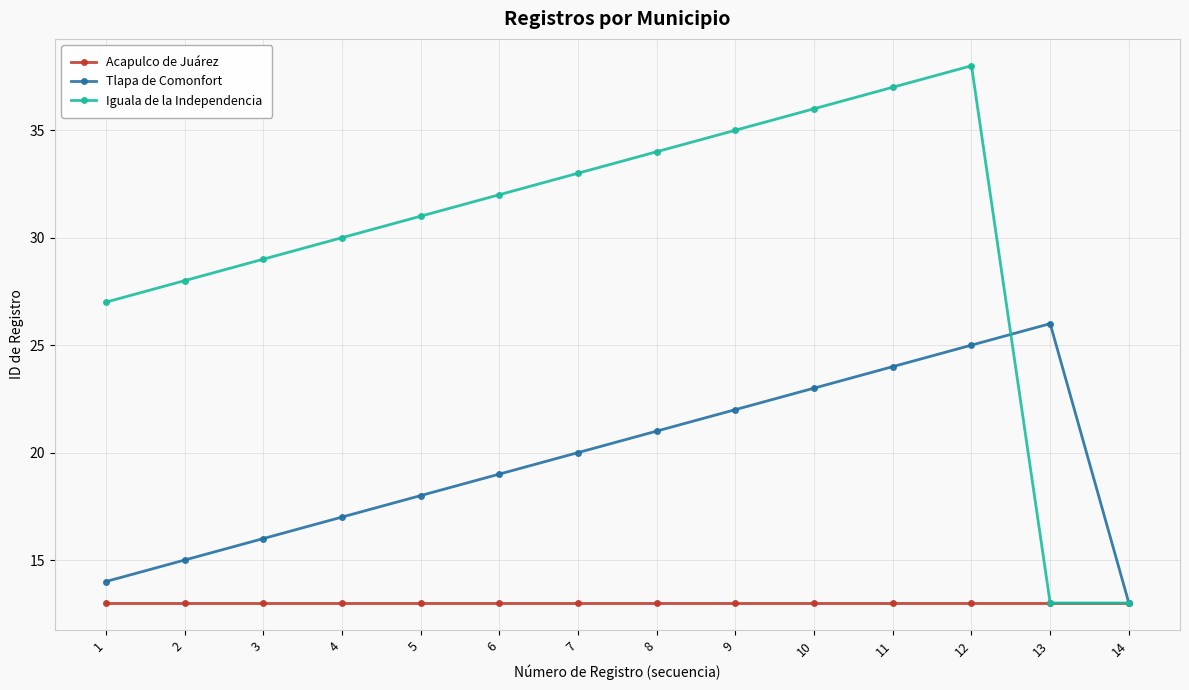

Which series has the largest range (max minus min)?

Iguala de la Independencia